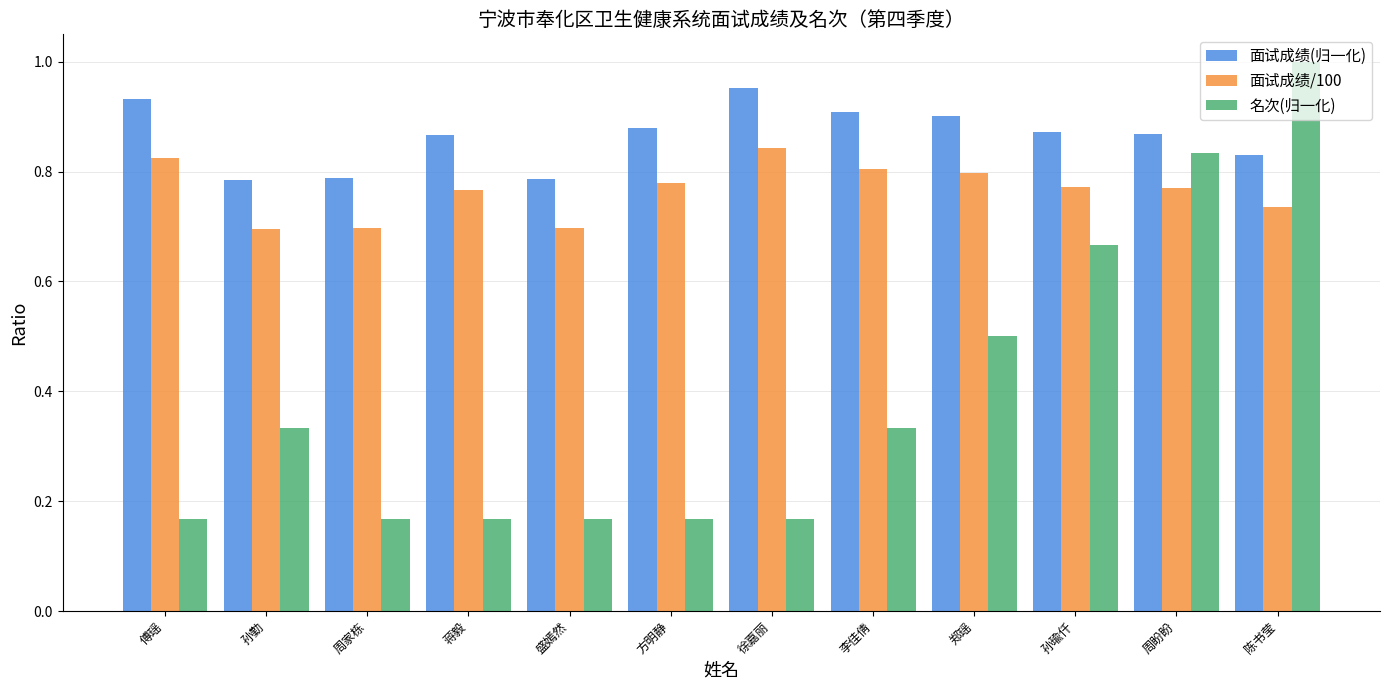

What is the spread (max minus min) of values at 盛嫣然?

0.6